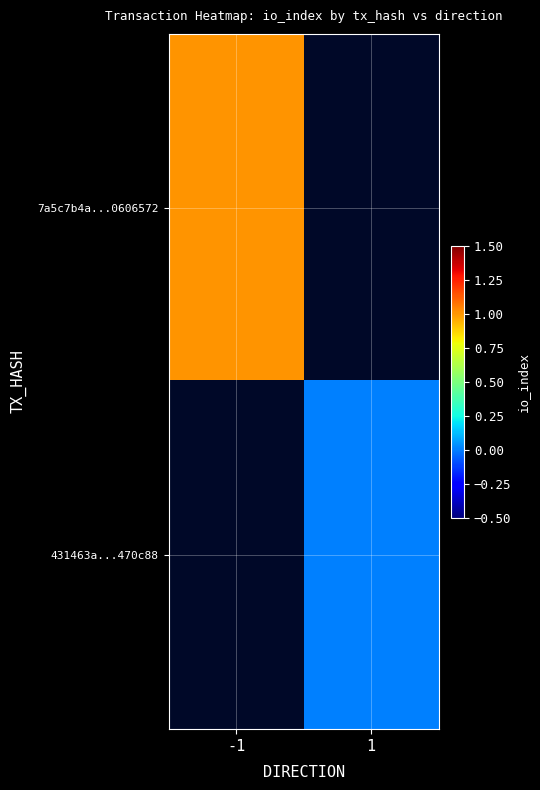

Which series has the widest spread of values?

7a5c7b4a...0606572